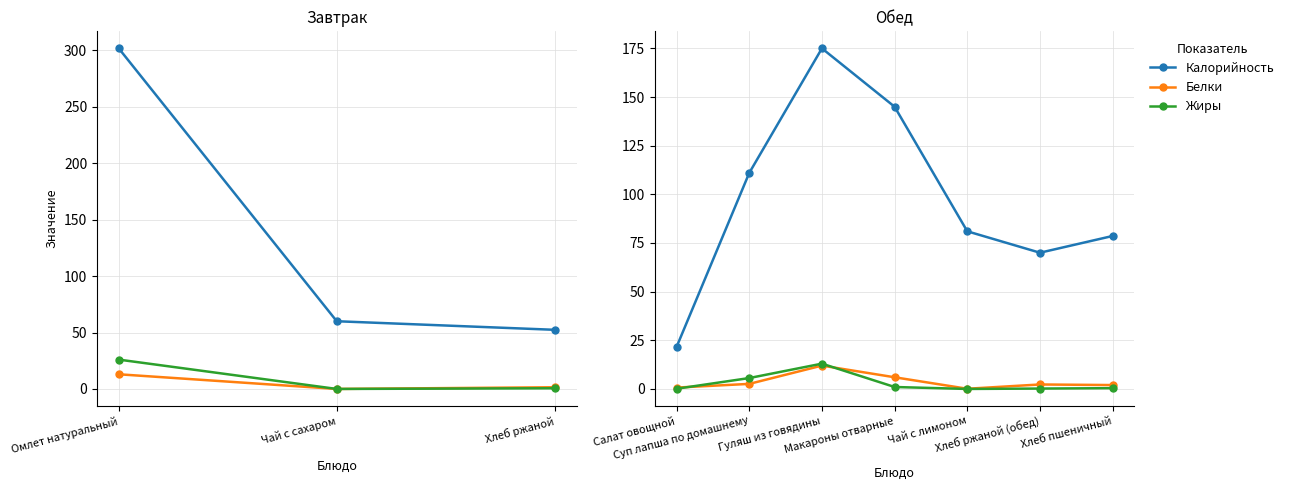

What is the difference between the Жиры values at Гуляш из говядины and Хлеб ржаной (обед)?

12.8